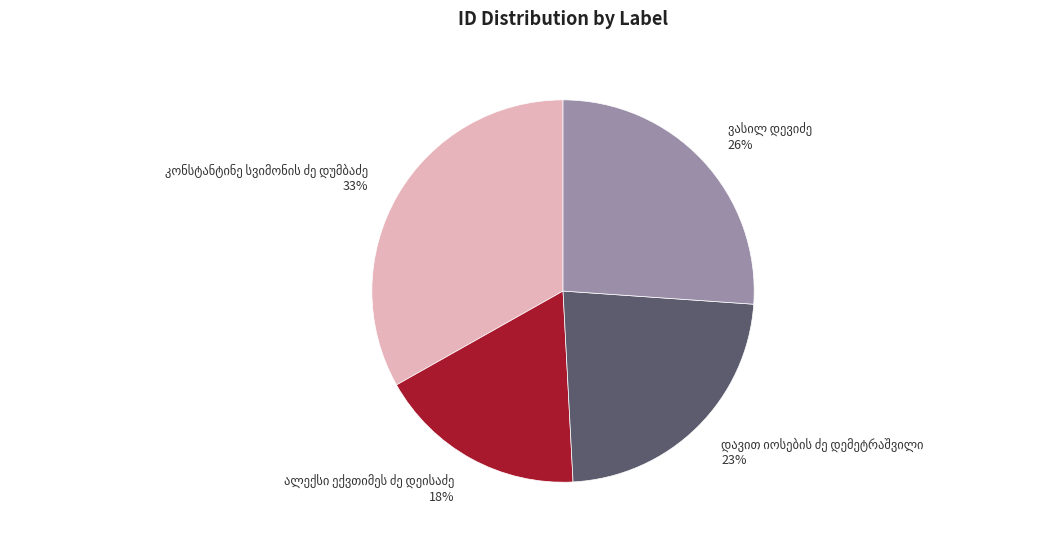

To the nearest percent, what is the average slice percentage?

25%